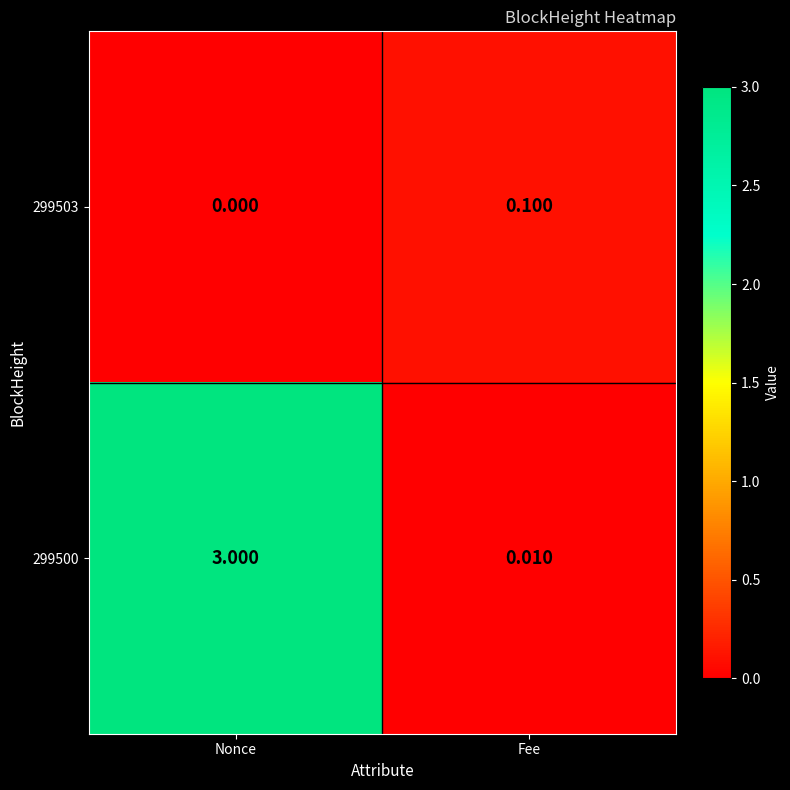

How many distinct data groups are displayed?

2